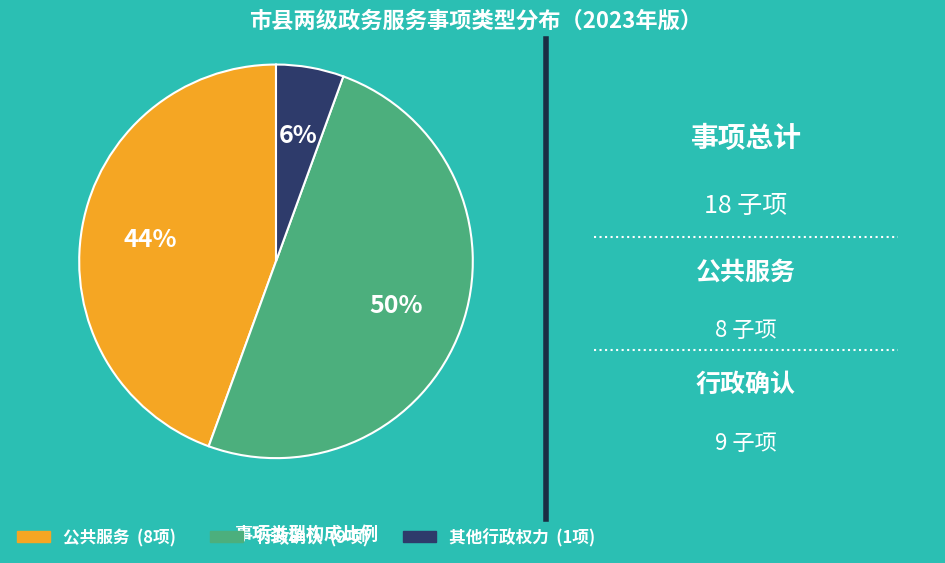

Combined, do 行政确认 (9项) and 其他行政权力 (1项) account for over 50%?

Yes